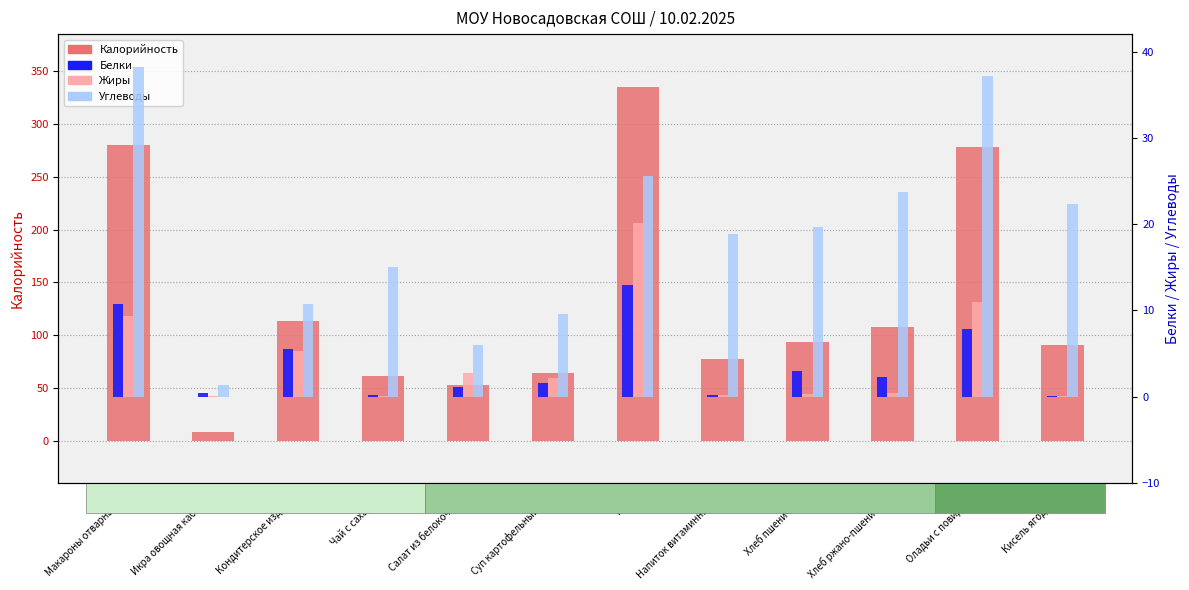

At how many categories does at least one series exceed 181?

3